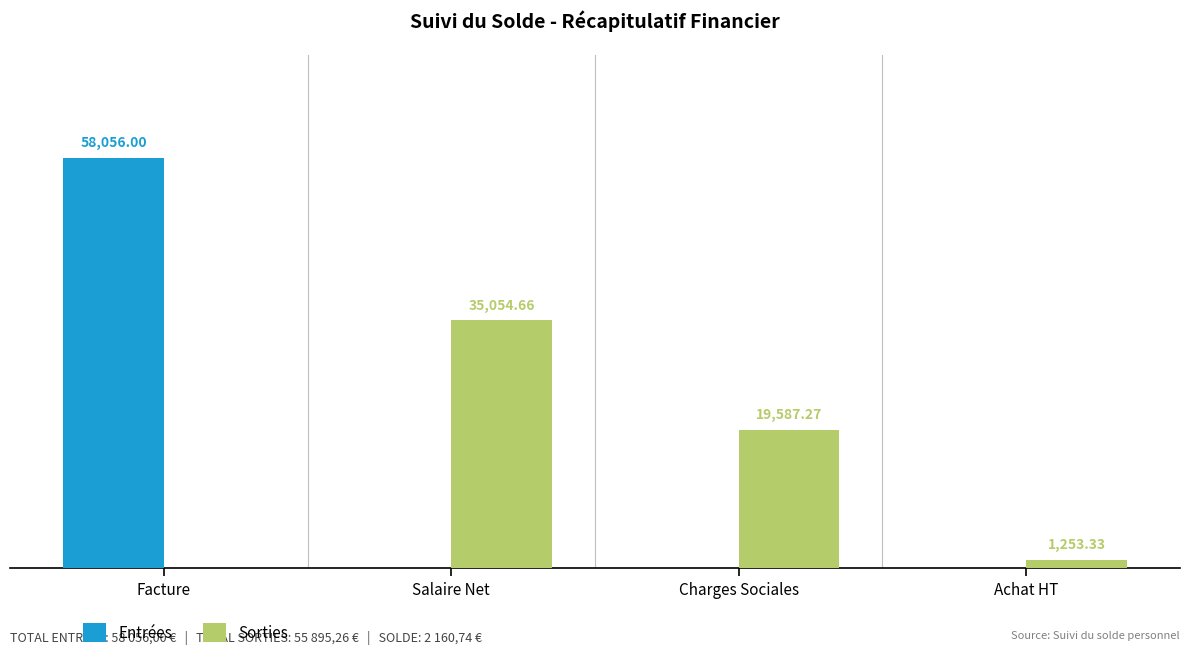

At which label does Entrées reach its peak?

Facture